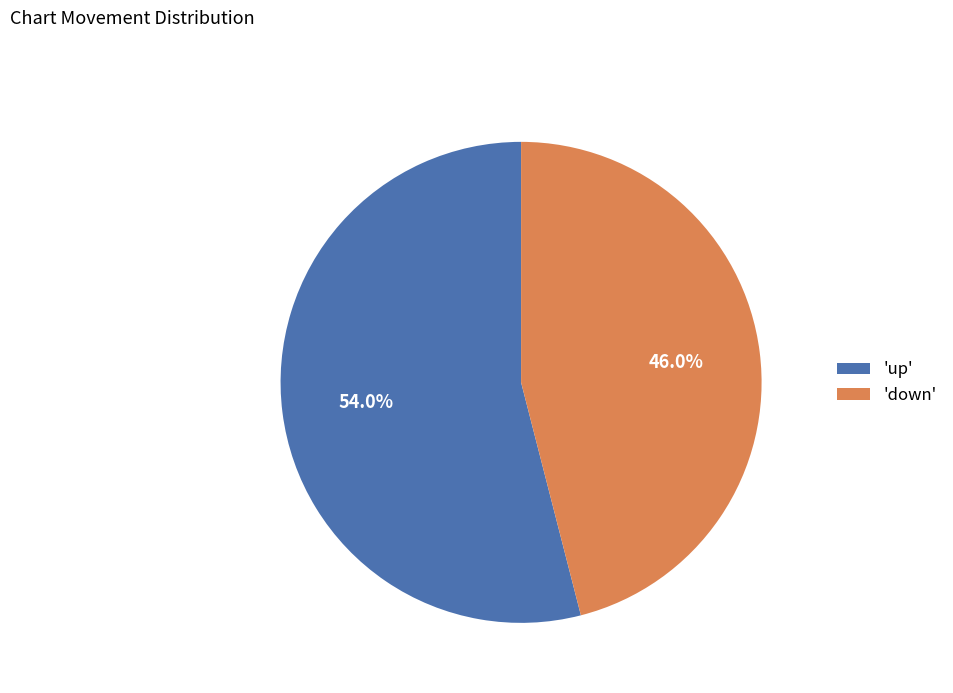

Which slice represents more than half of the pie?

'up'